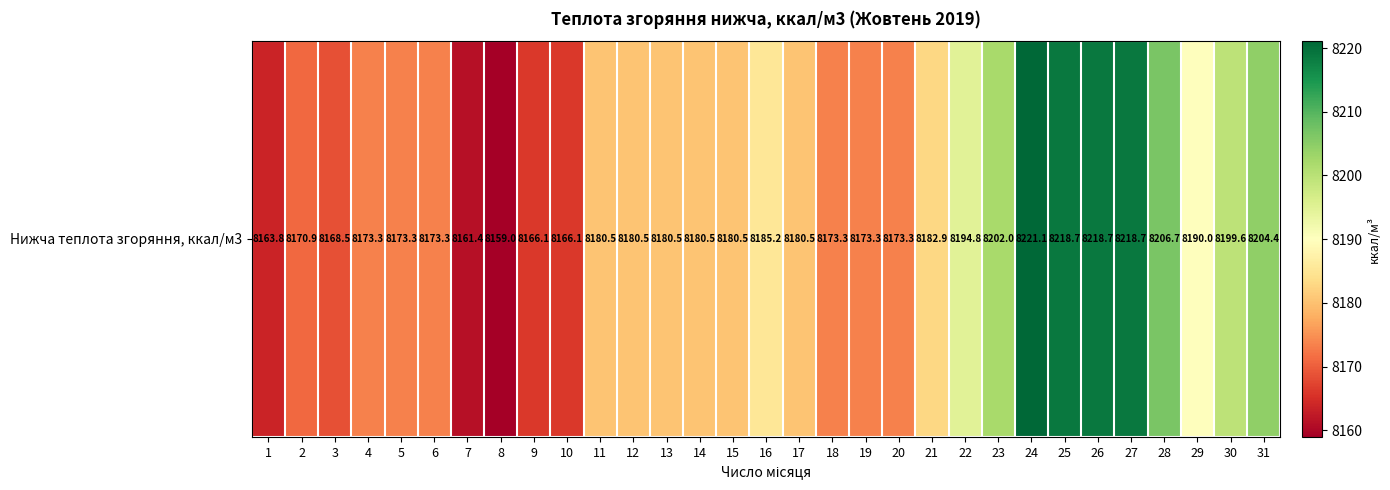

Where does the data first go above 8180?

11